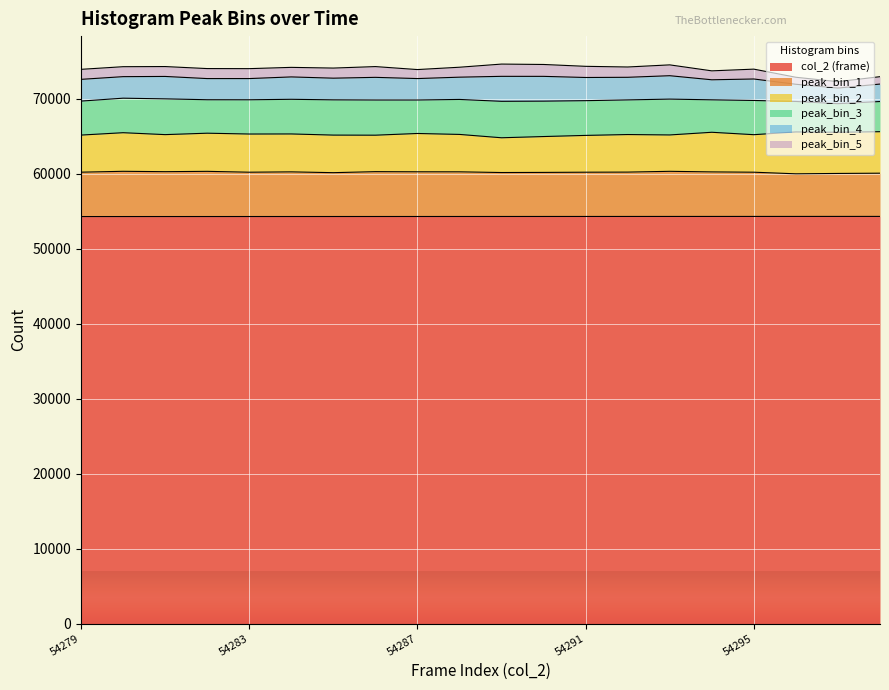

At how many categories does at least one series exceed 53192?

20